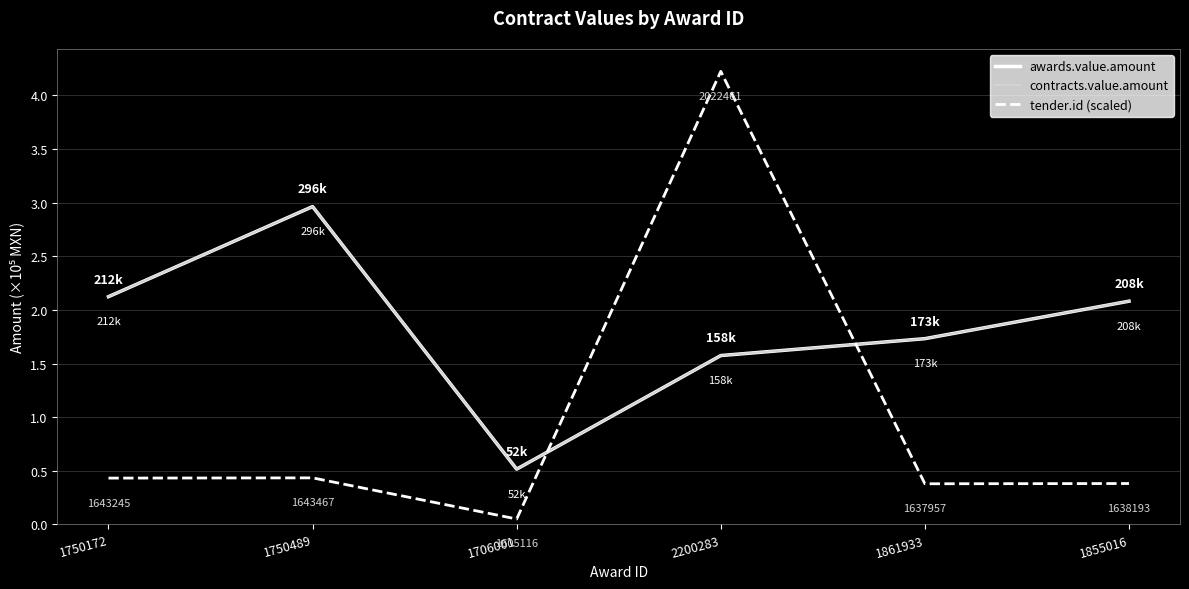

Is it true that contracts.value.amount equals 3.6 at 1750172?

False